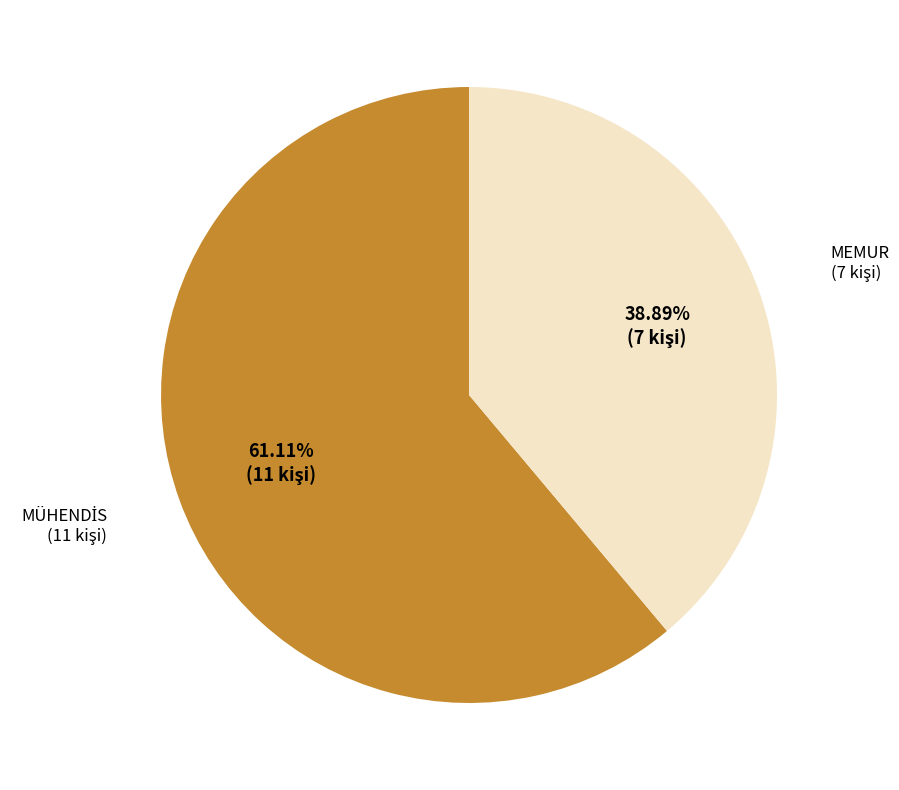

Does any single category account for the majority?

Yes